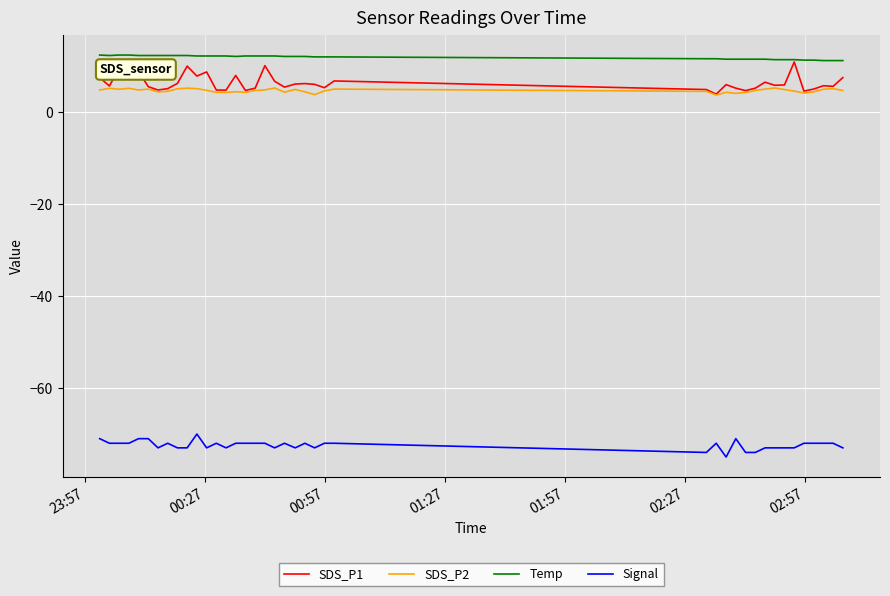

Which series has the largest total across all categories?

Temp